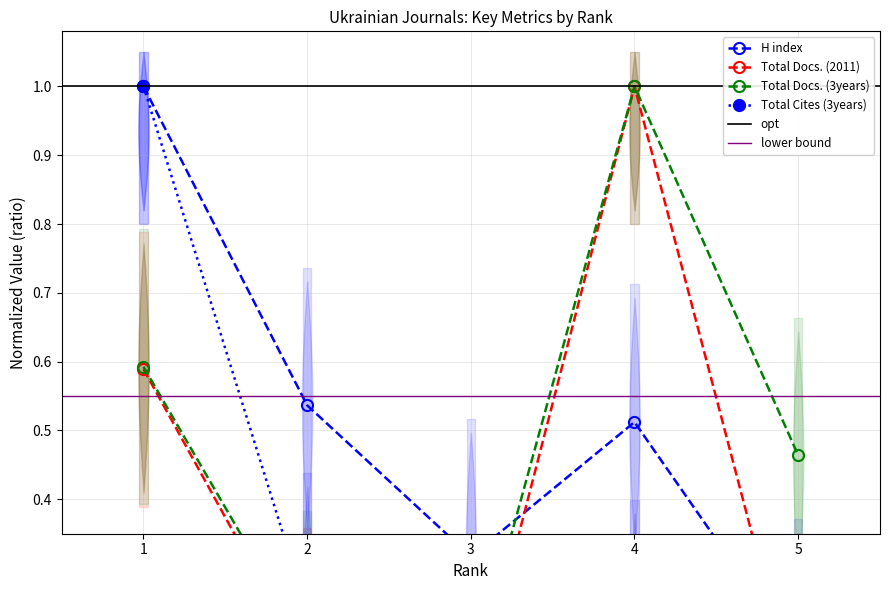

What value does the H index series have at 3?

0.3